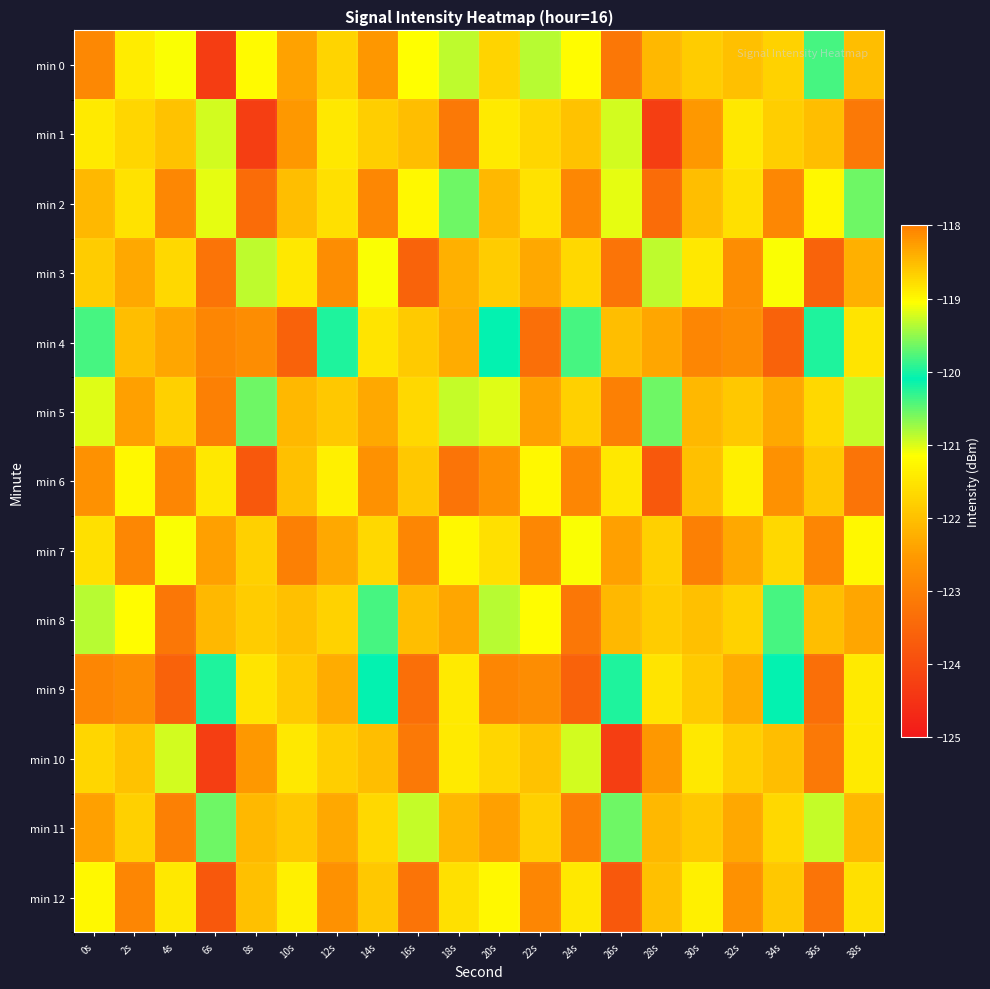

Which series changed the most between 12s and 22s?

min 4